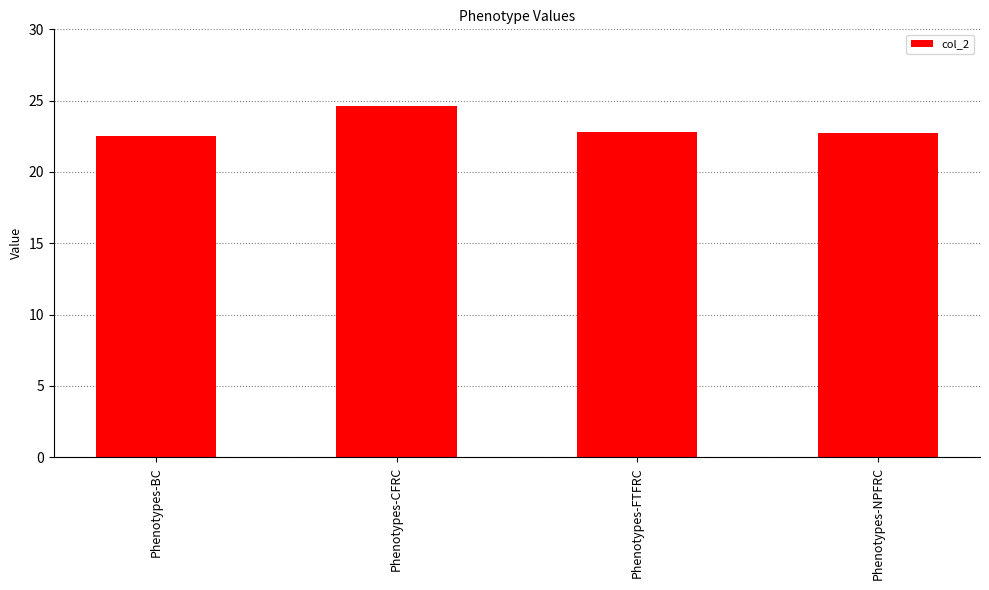

Count the number of categories in the chart.

4